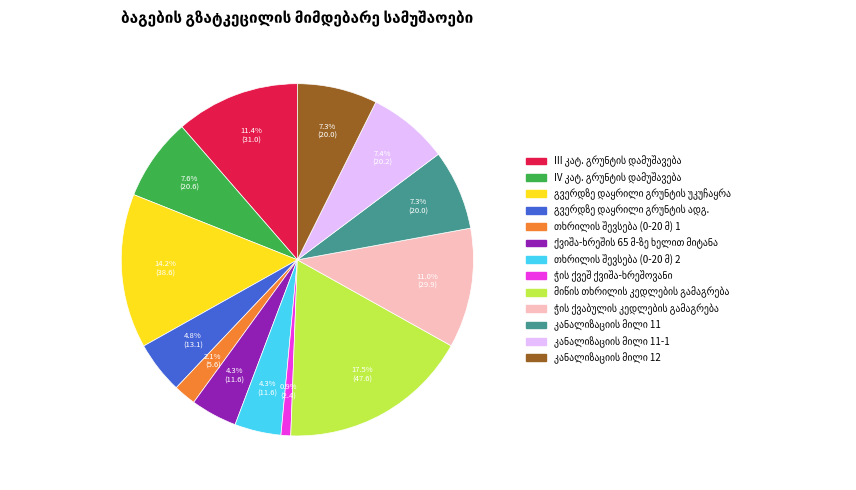

Does any single category account for the majority?

No